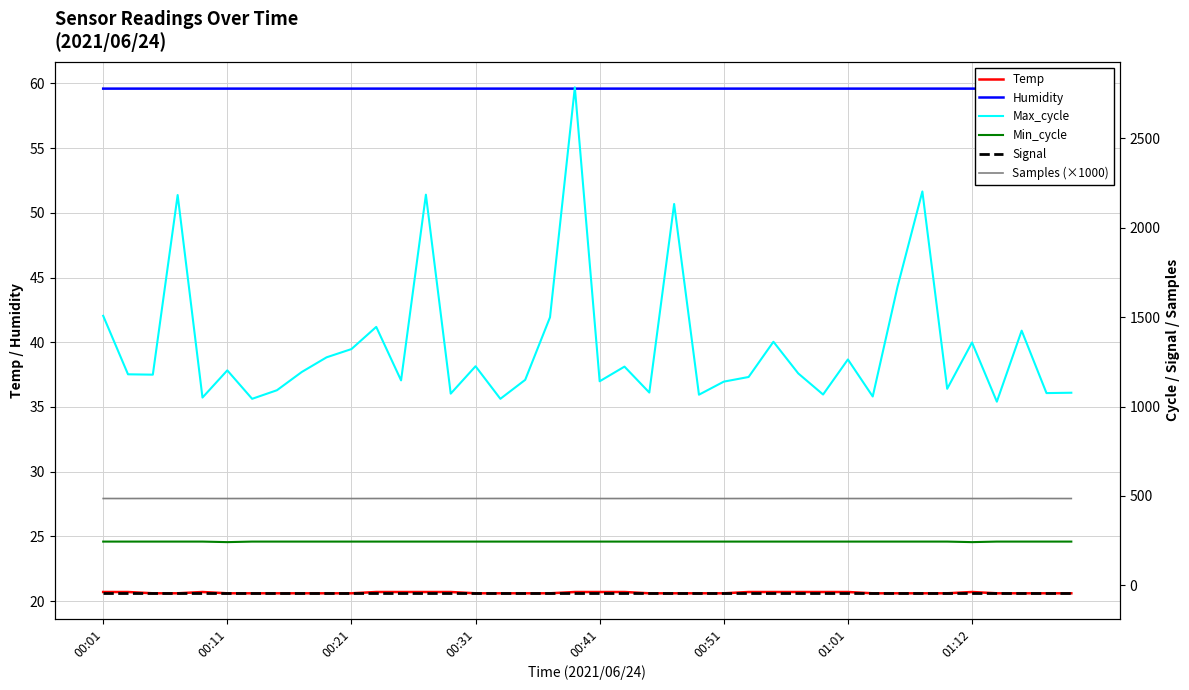

Rank the series at 36 from lowest to highest value.

Signal, Temp, Humidity, Min_cycle, Samples (×1000), Max_cycle